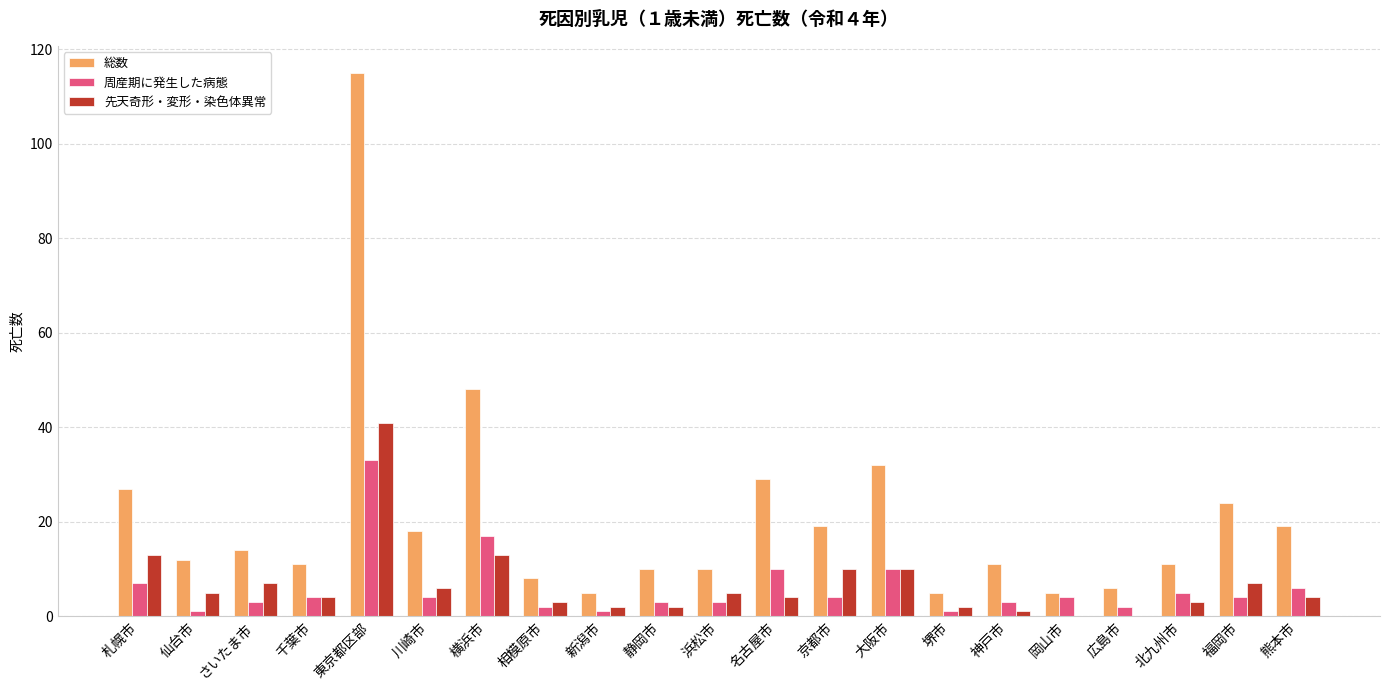

What is the greatest value displayed?

115